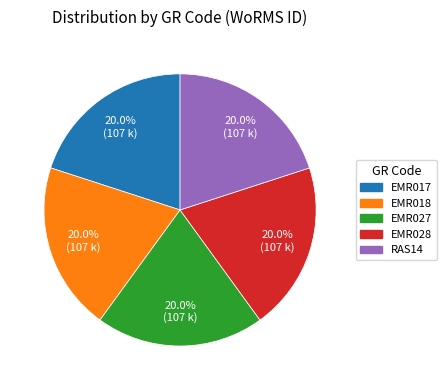

Count the number of slices in the pie.

5